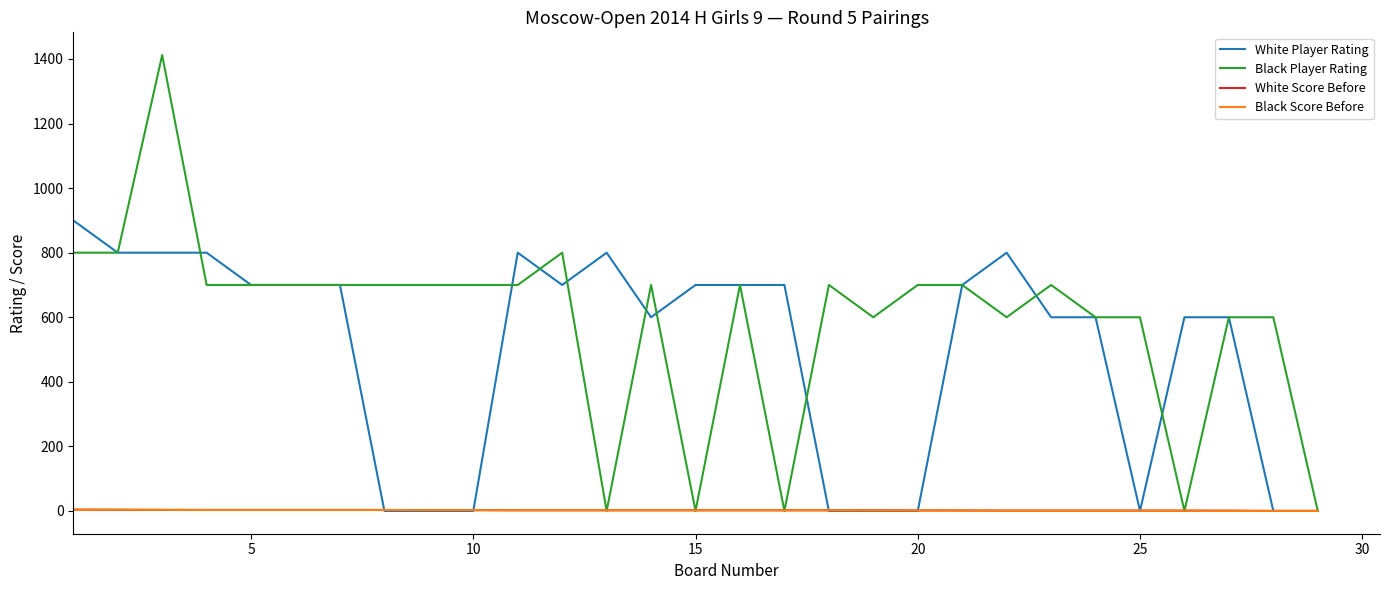

Which series has the largest total across all categories?

Black Player Rating